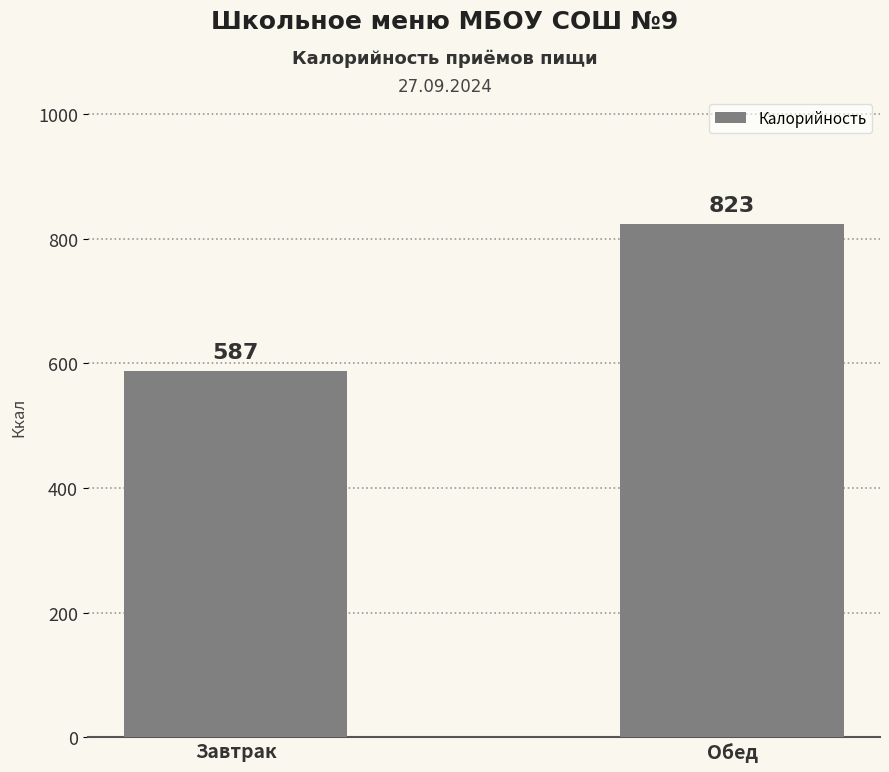

Which has a higher value, Обед or Завтрак?

Обед